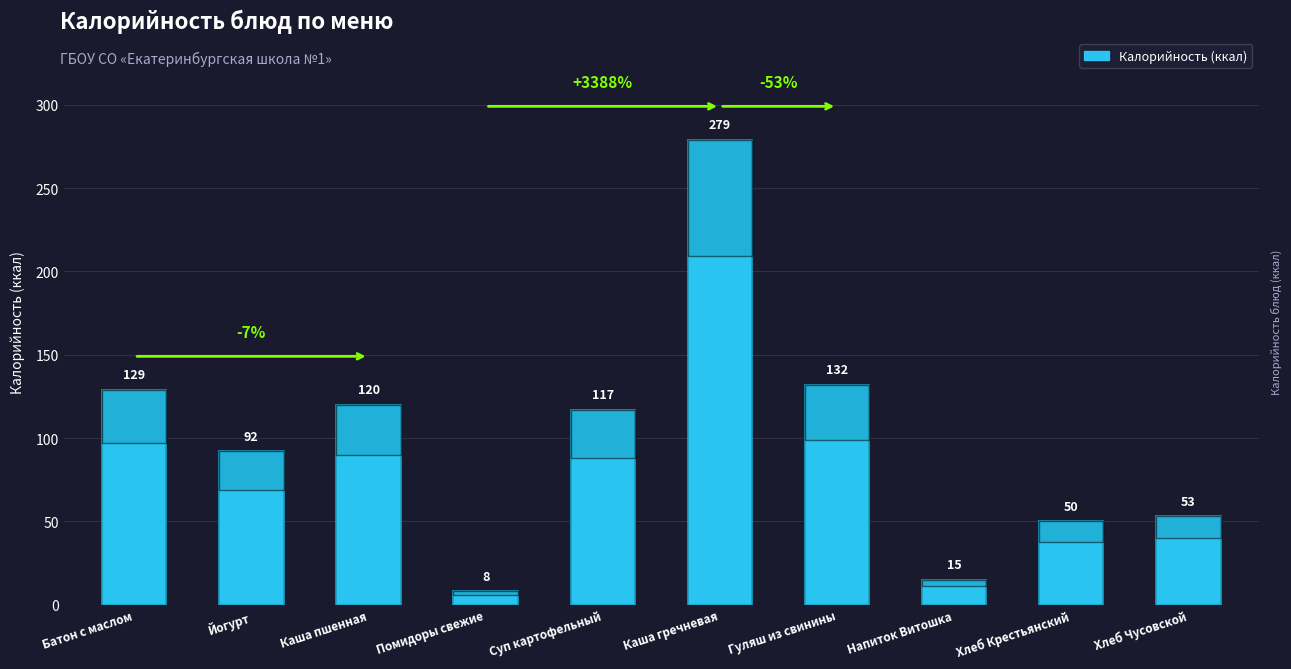

Are the bars grouped side by side (vs. stacked)?

No